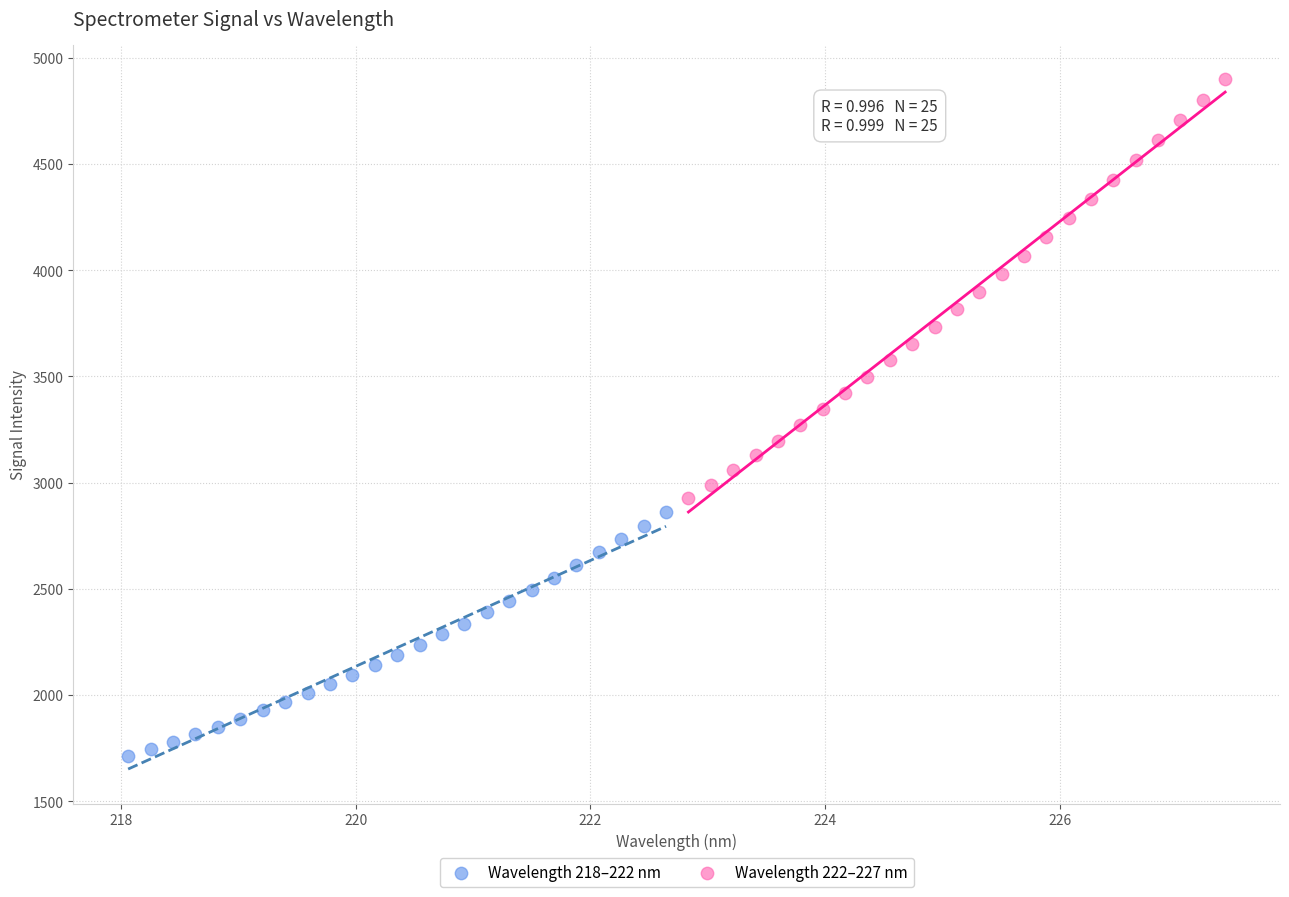

Which series contains the lowest Y value?

Wavelength 218–222 nm